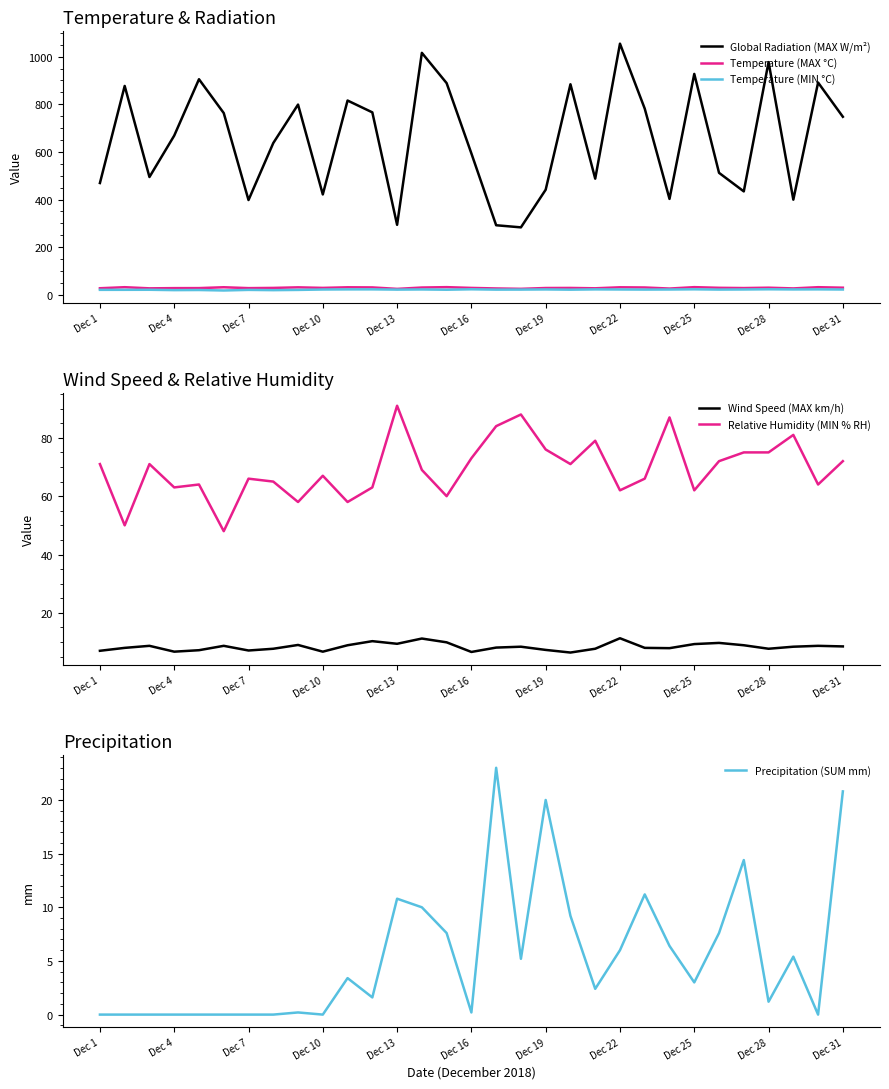

What is the highest value of the Global Radiation (MAX W/m²) series?

1054.4